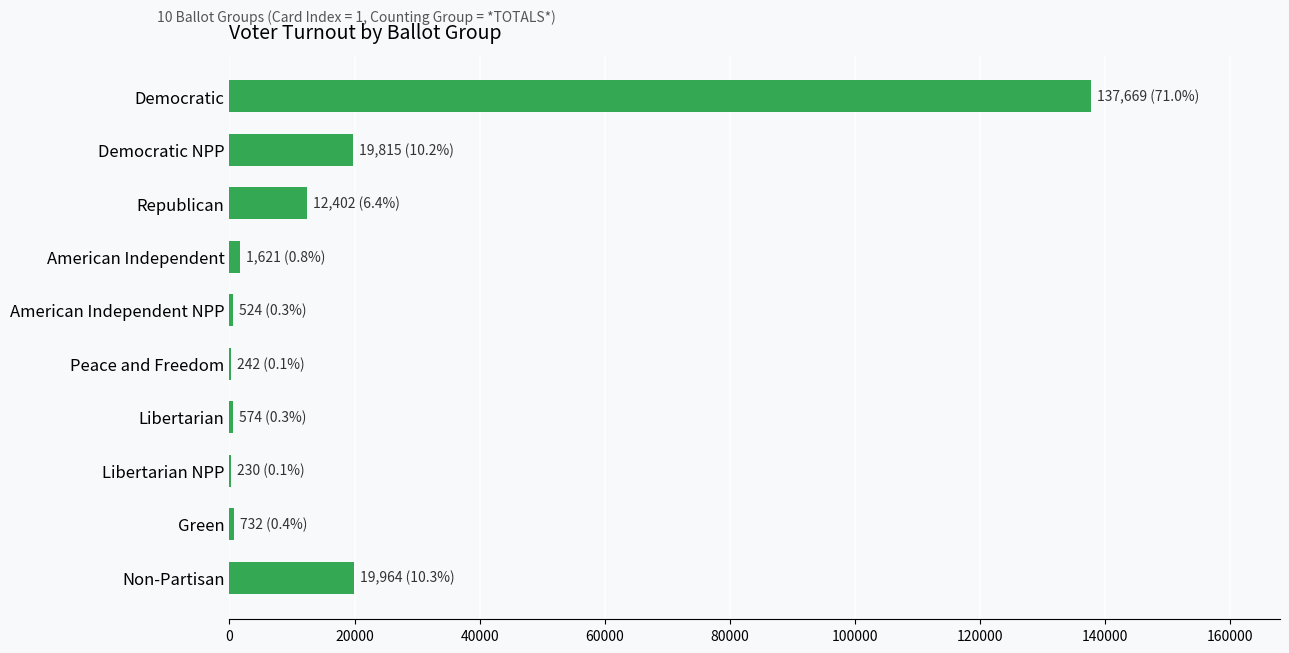

What is the sum of all values?

193773